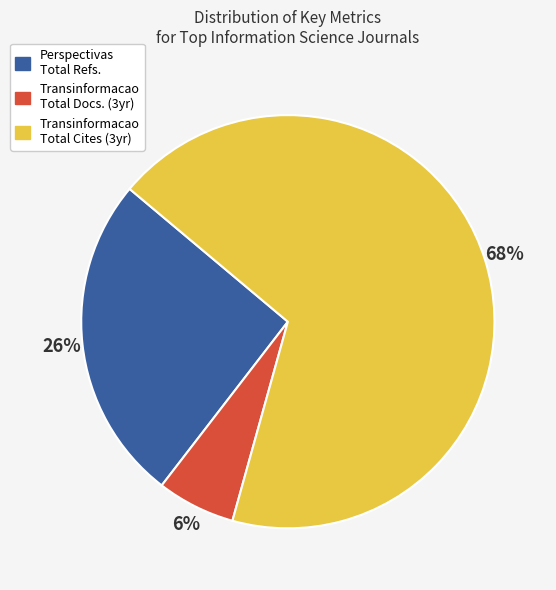

Which category accounts for the majority?

Transinformacao Total Cites (3yr)